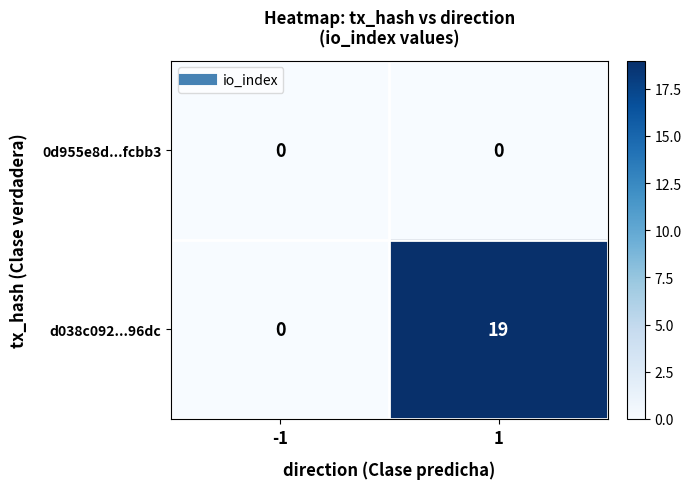

List the series in order of their peak value, lowest first.

0d955e8d...fcbb3, d038c092...96dc